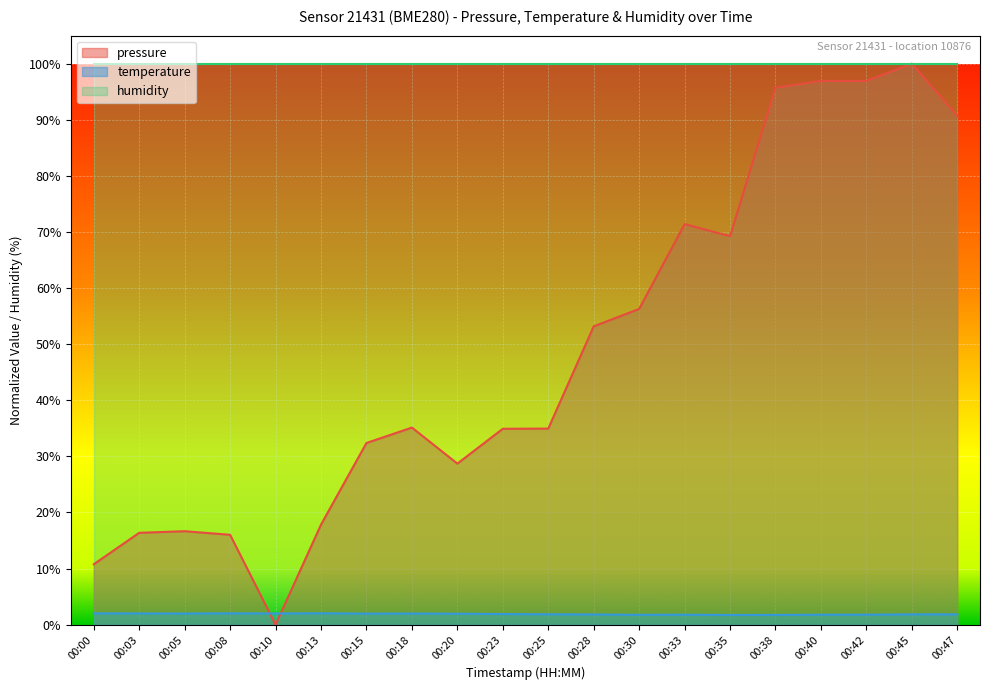

Rank the series at 00:00 from lowest to highest value.

temperature, pressure, humidity